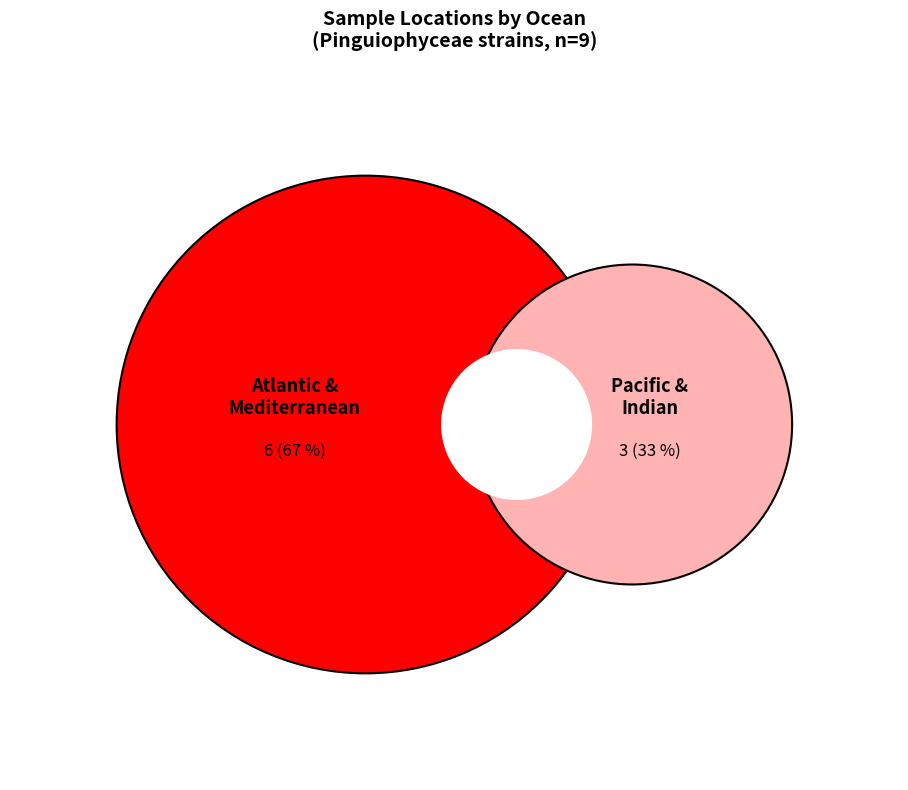

True or false: Polypodochrysis sp. accounts for 23% of the total.

False